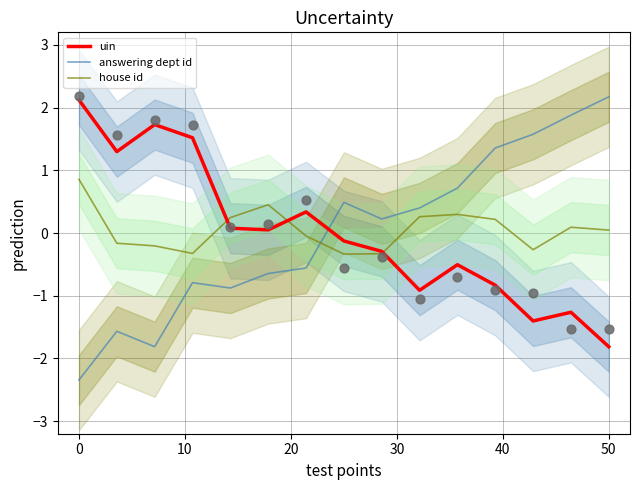

Is the value of house id at 8 greater than the value of uin at 10?

No